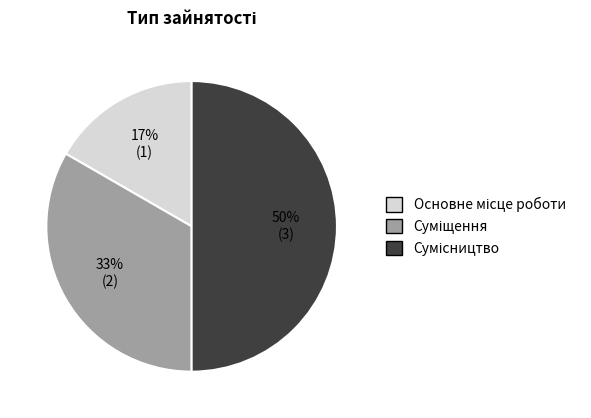

To the nearest percent, what is the average slice percentage?

33%